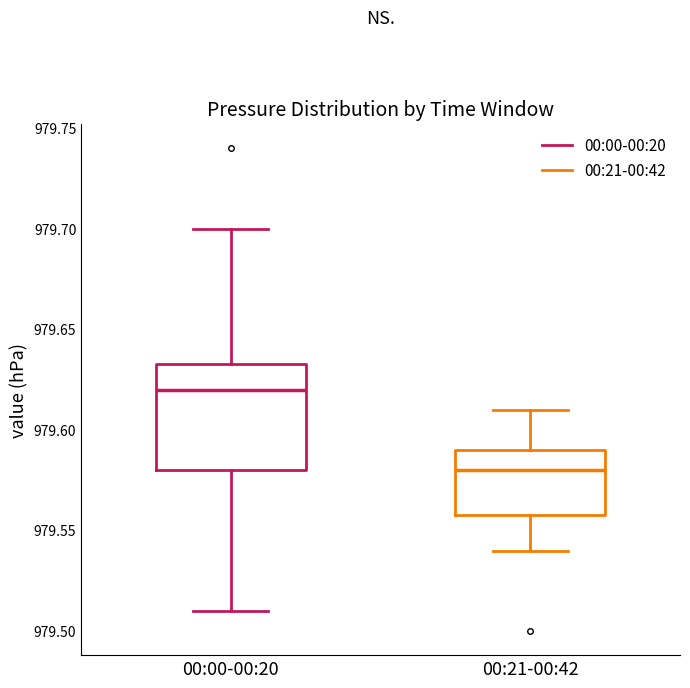

Reading left to right, read every box against the y-axis: the position of its median line, the range the box covers, and the ends of its whiskers. The values are not printed on the chart, so give them approximately, as read against the axis.

00:00-00:20: median 979.620, box 979.580 to 979.635, whiskers 979.510 to 979.700
00:21-00:42: median 979.580, box 979.560 to 979.590, whiskers 979.540 to 979.610